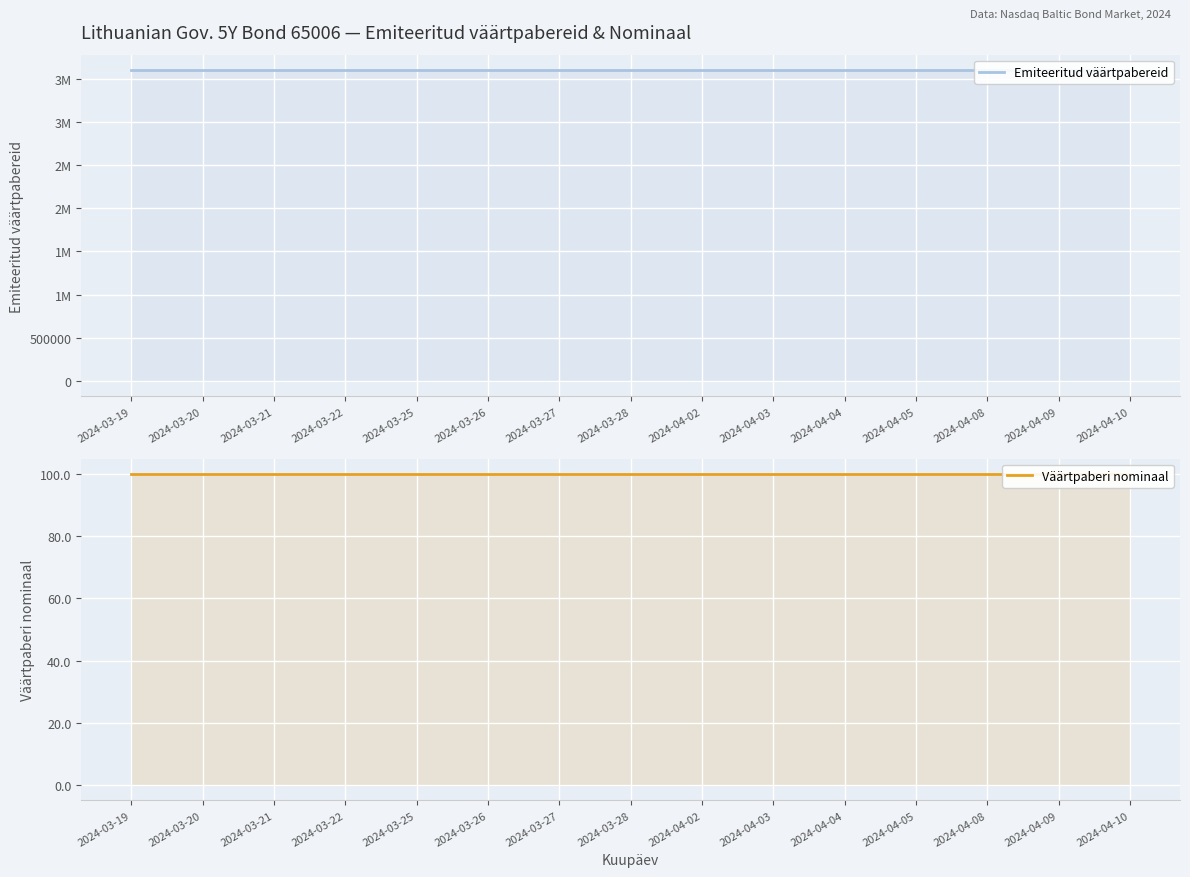

What is the smallest value displayed?

100